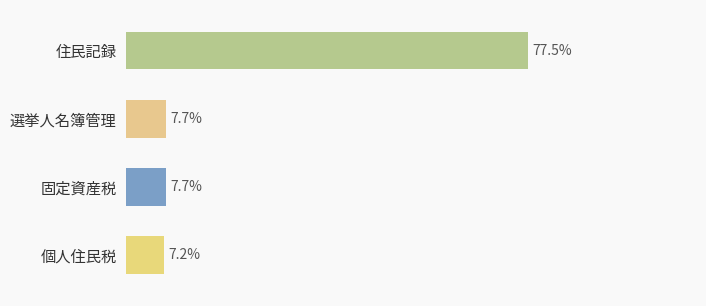

What is the label of the 4th bar from the right?

住民記録